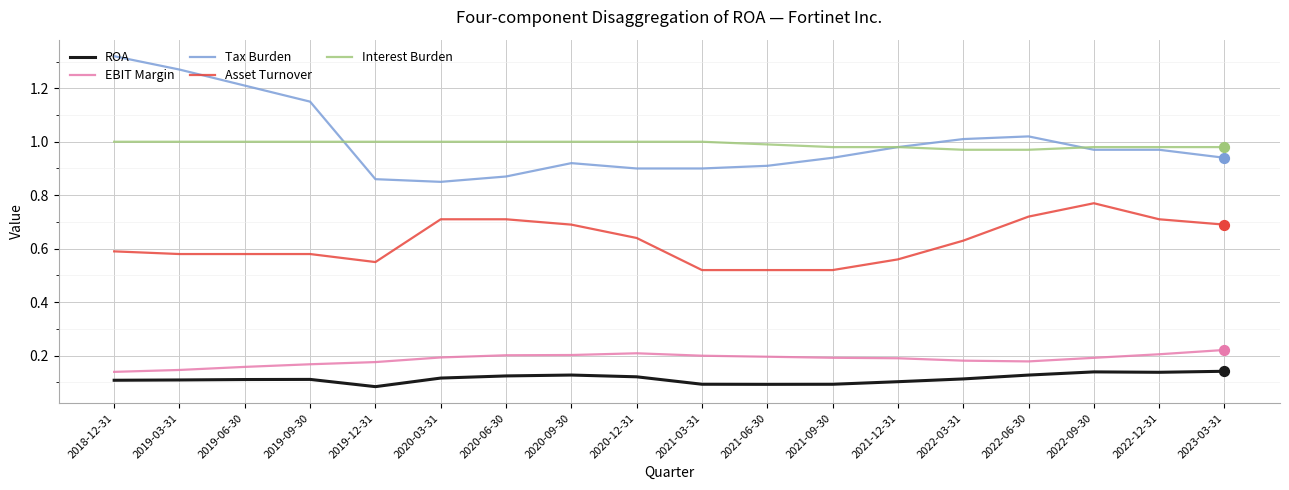

Which series has the largest range (max minus min)?

Tax Burden